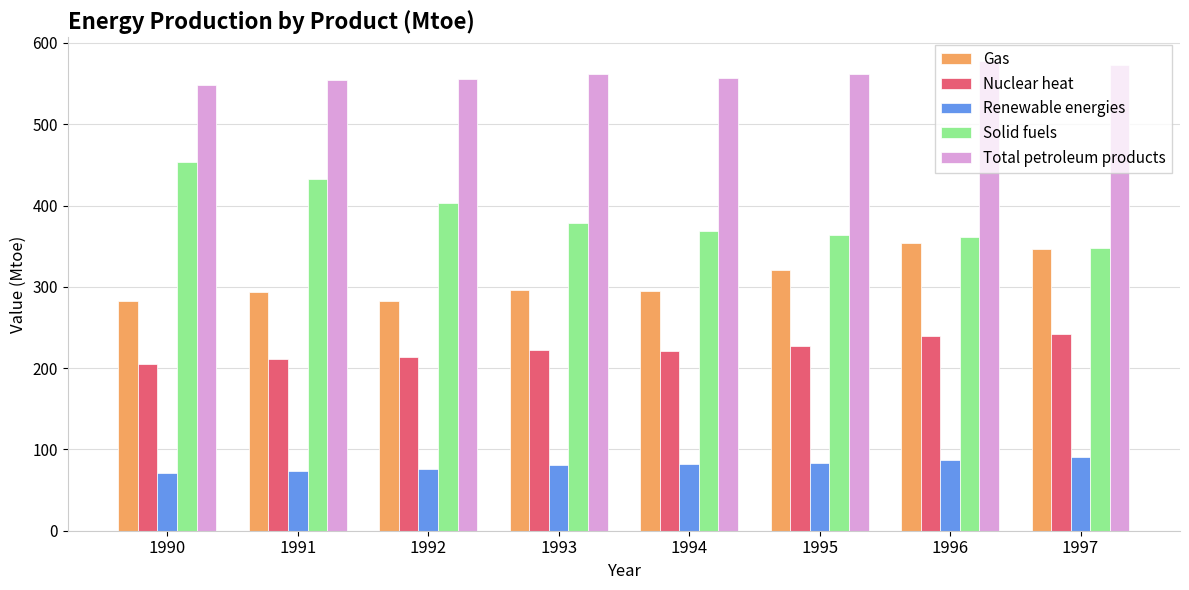

How many bars are there in each group?

5